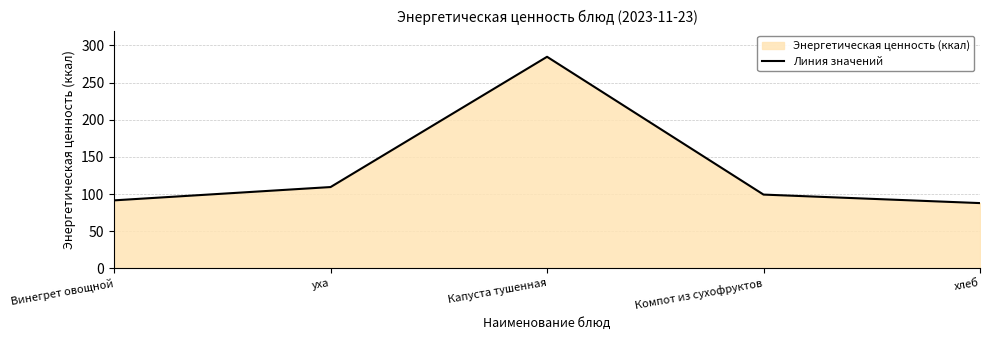

Reading right to left, extract all data points from this chart.

87.9	99.4	284.7	109.5	91.6